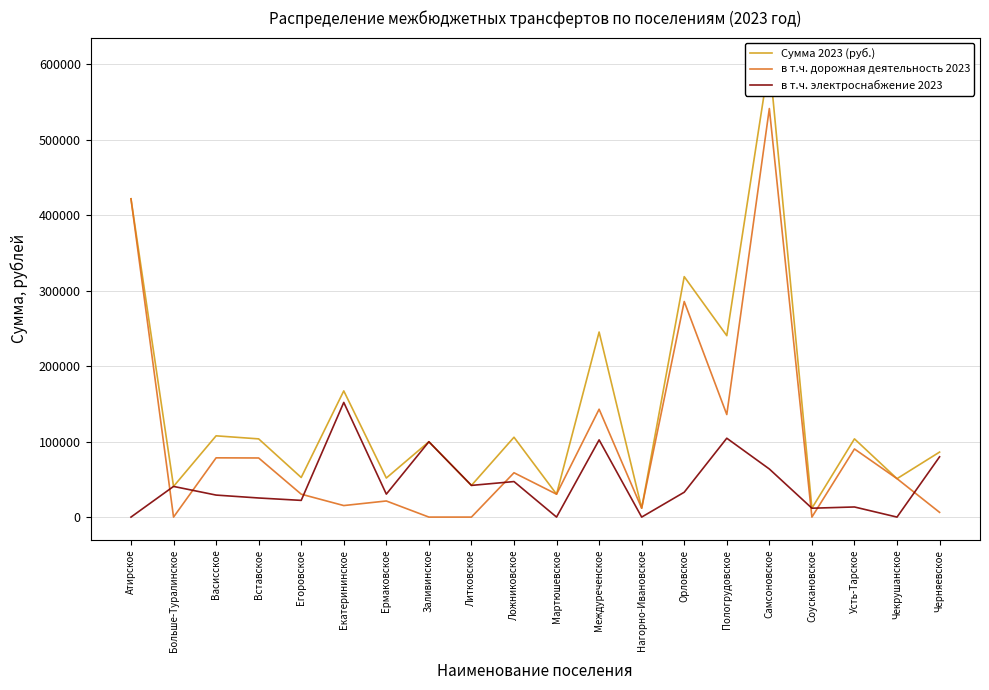

Reading right to left, extract all data points from this chart.

Сумма 2023 (руб.): Черняевское=86152.1	Чекрушанское=50916.0	Усть-Тарское=103674.6	Соускановское=11769.2	Самсоновское=605198.2	Пологрудовское=240421.2	Орловское=318652.9	Нагорно-Ивановское=11750.0	Междуреченское=245250.6	Мартюшевское=30353.0	Ложниковское=105825.7	Литковское=41978.1	Заливинское=99853.0	Ермаковское=51767.2	Екатерининское=167238.1	Егоровское=52485.0	Вставское=103646.8	Васисское=107690.9	Больше-Туралинское=40637.0	Атирское=421815.0
в т.ч. дорожная деятельность 2023: Черняевское=6267.0	Чекрушанское=50916.0	Усть-Тарское=90277.0	Соускановское=0.0	Самсоновское=541467.0	Пологрудовское=135905.0	Орловское=285714.0	Нагорно-Ивановское=11750.0	Междуреченское=142955.0	Мартюшевское=30353.0	Ложниковское=58749.0	Литковское=0.0	Заливинское=0.0	Ермаковское=21345.0	Екатерининское=15275.0	Егоровское=30353.0	Вставское=78332.0	Васисское=78527.0	Больше-Туралинское=0.0	Атирское=421815.0
в т.ч. электроснабжение 2023: Черняевское=79885.1	Чекрушанское=0.0	Усть-Тарское=13397.6	Соускановское=11769.2	Самсоновское=63731.2	Пологрудовское=104516.2	Орловское=32938.9	Нагорно-Ивановское=0.0	Междуреченское=102295.6	Мартюшевское=0.0	Ложниковское=47076.7	Литковское=41978.1	Заливинское=99853.0	Ермаковское=30422.2	Екатерининское=151963.1	Егоровское=22132.0	Вставское=25314.8	Васисское=29163.9	Больше-Туралинское=40637.0	Атирское=0.0